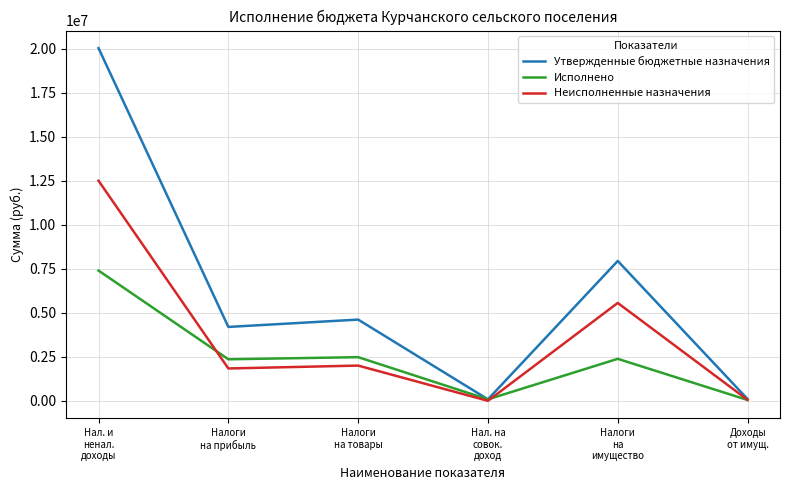

At which label is Утвержденные бюджетные назначения closest to 10064927?

Налоги
на
имущество